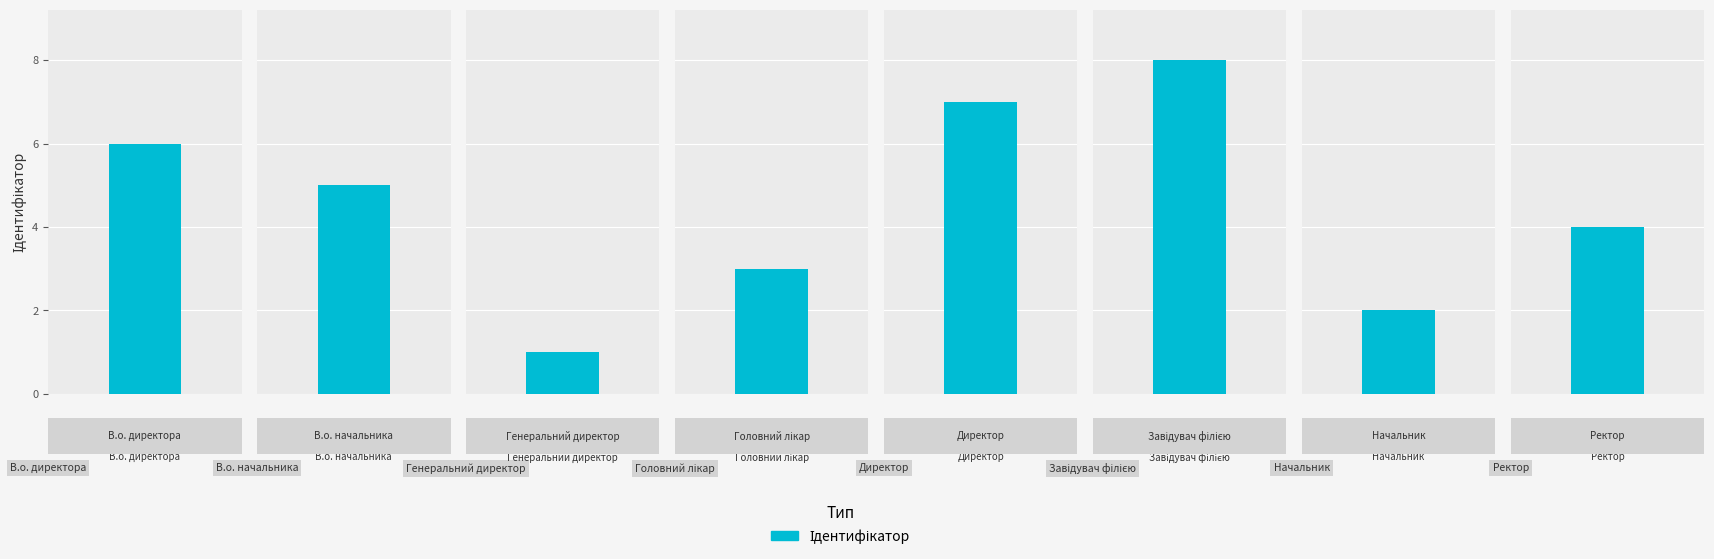

What is the ratio of the value at Завідувач філією to the value at Головний лікар?

2.7